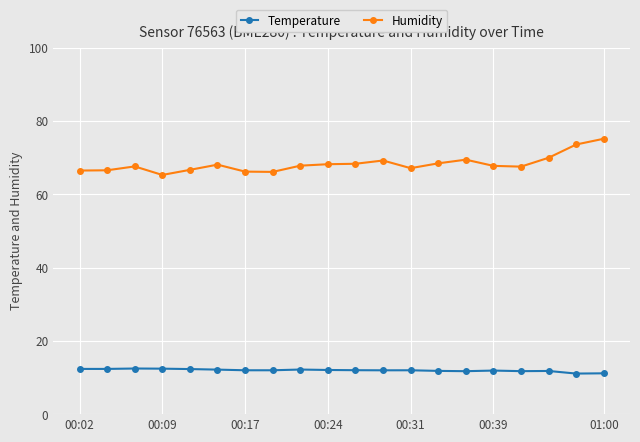

True or false: Temperature has more than 1 points higher than both neighbors.

True